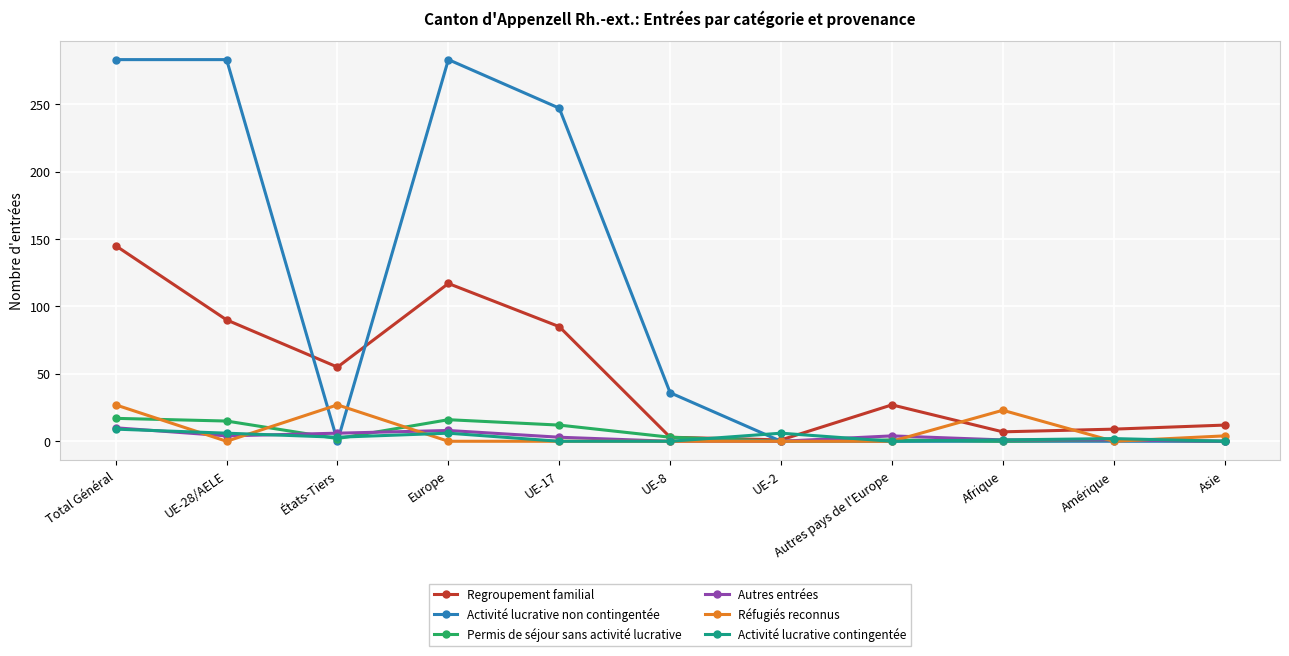

Where is the first local maximum for Regroupement familial?

Europe